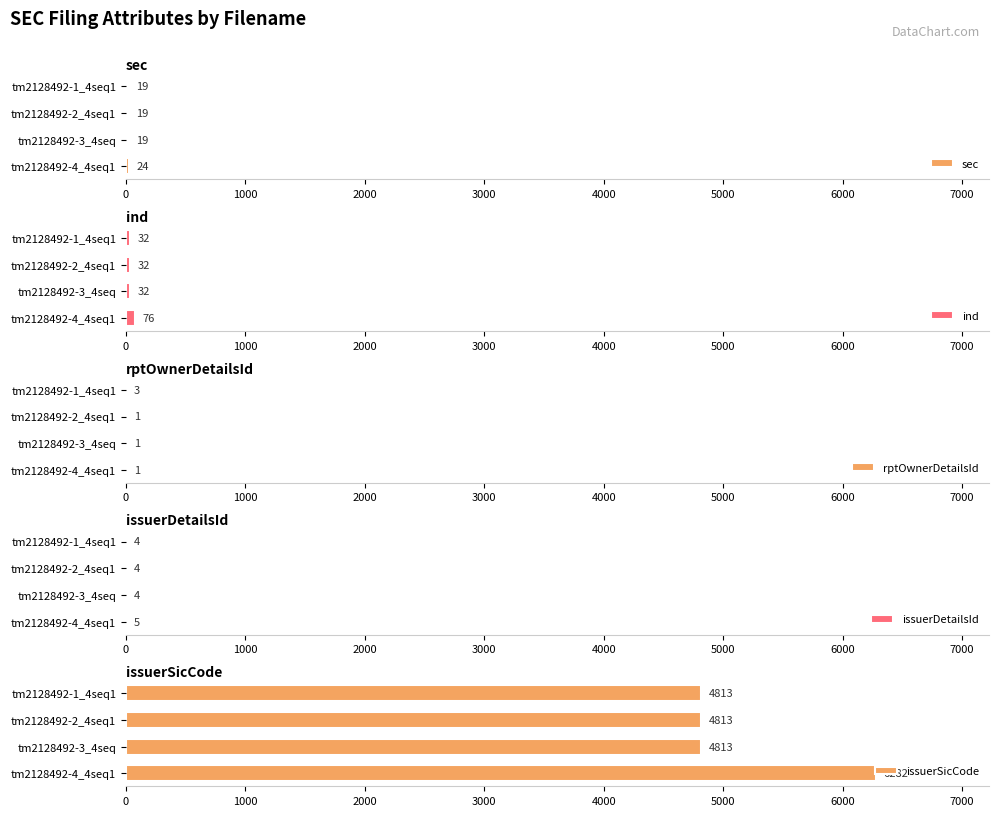

Which category has the highest value in the sec series?

tm2128492-4_4seq1